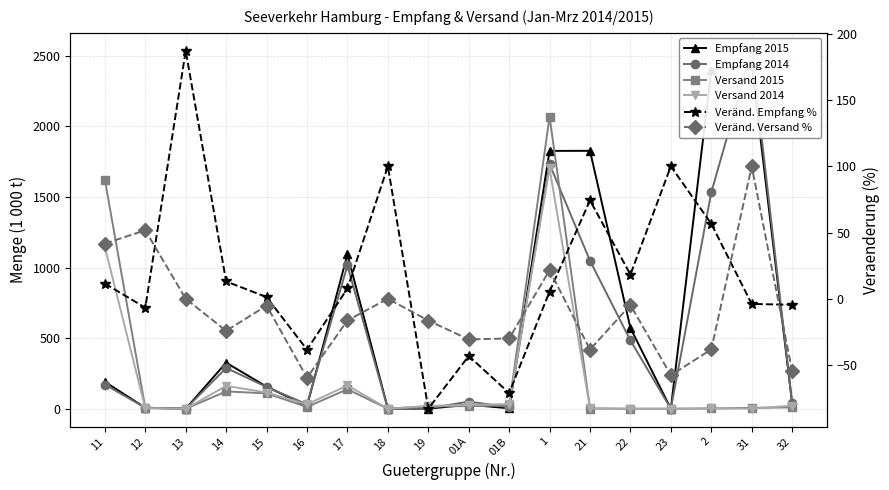

How many lines are shown in the chart?

6